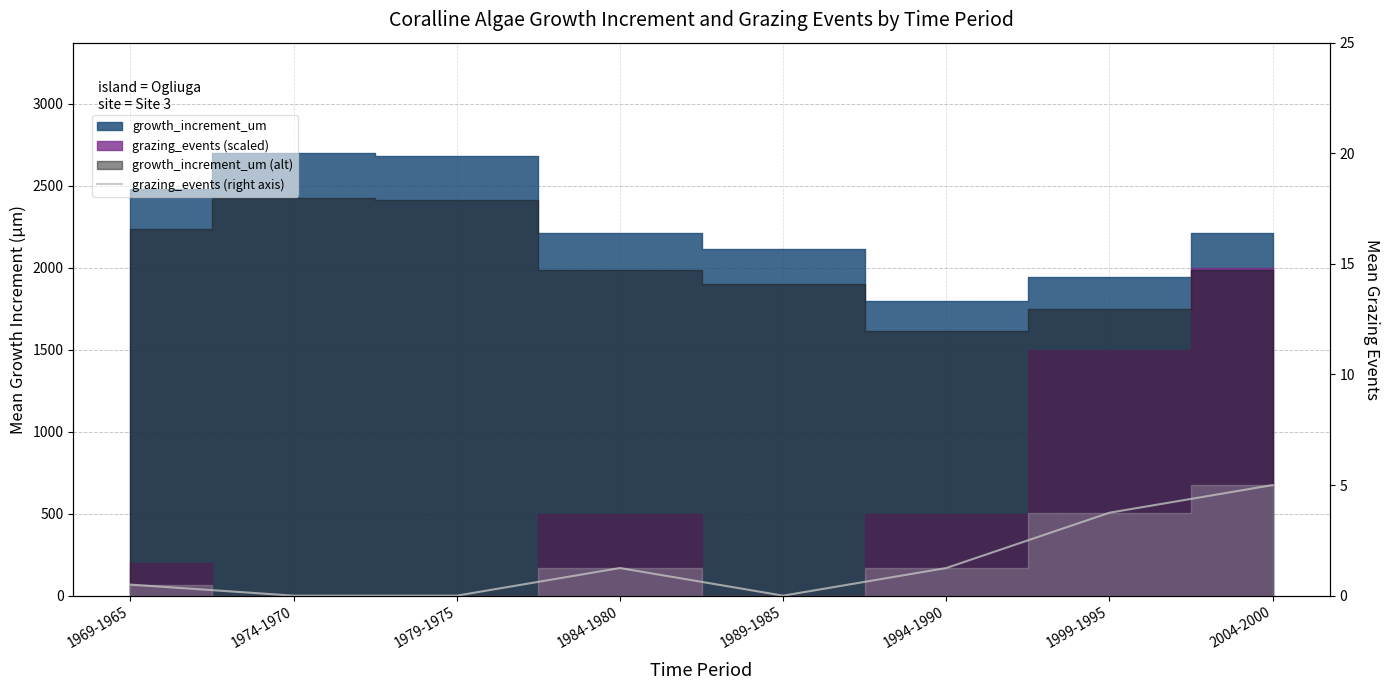

Reading right to left, transcribe all the data shown in this chart.

5.0	3.8	1.2	0.0	1.2	0.0	0.0	0.5